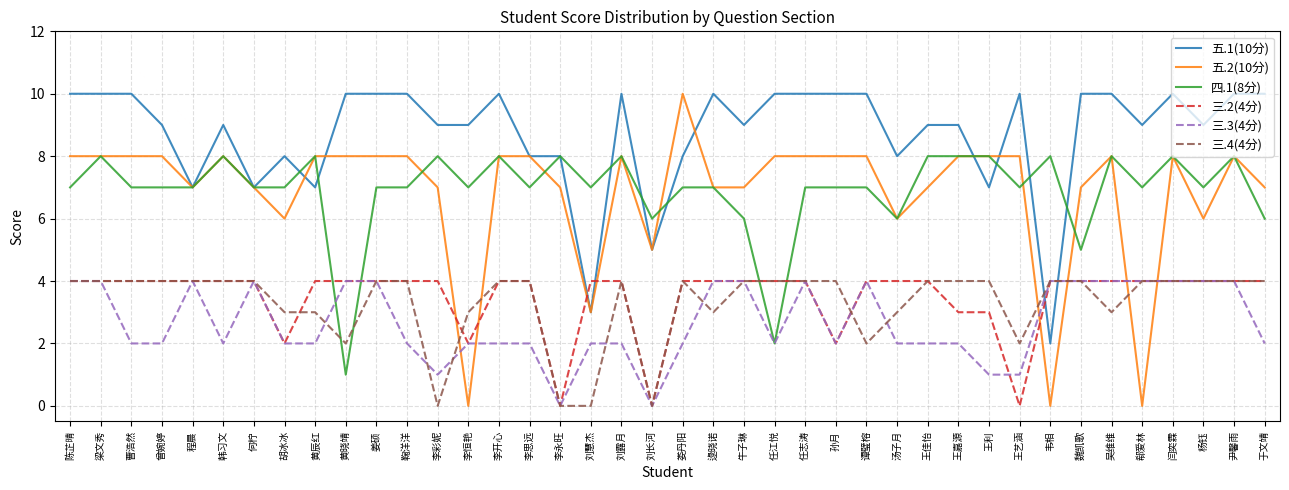

The value of 三.4(4分) at 李彩妮 is 0. True or false?

True